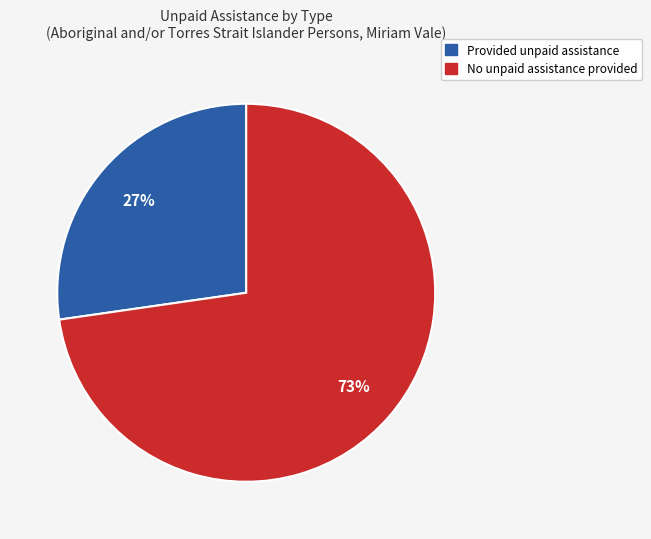

To the nearest percent, what is the average slice percentage?

50%